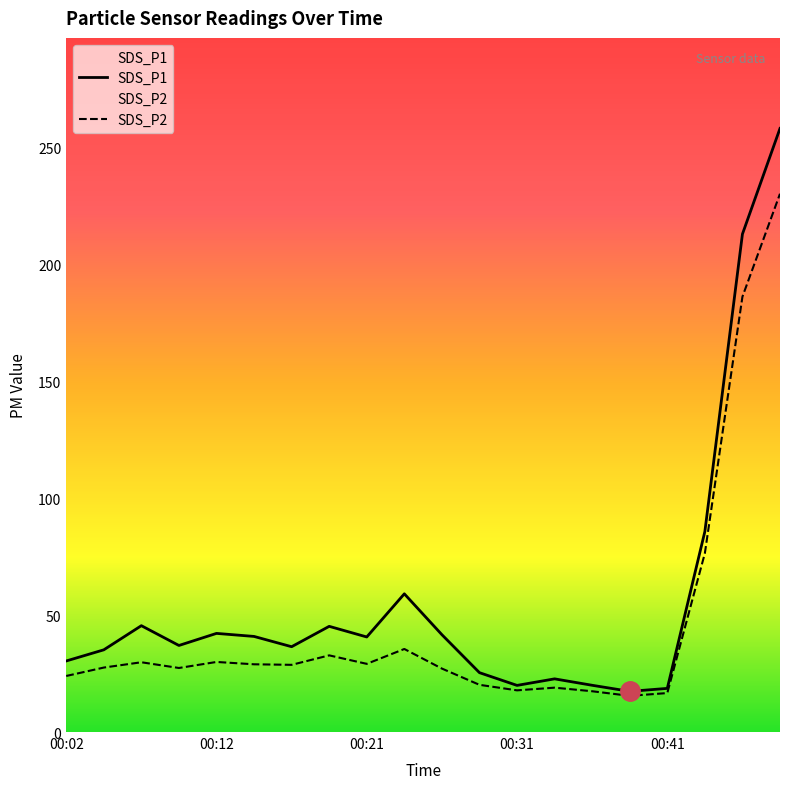

What is the total value across all series at 00:31?

37.8